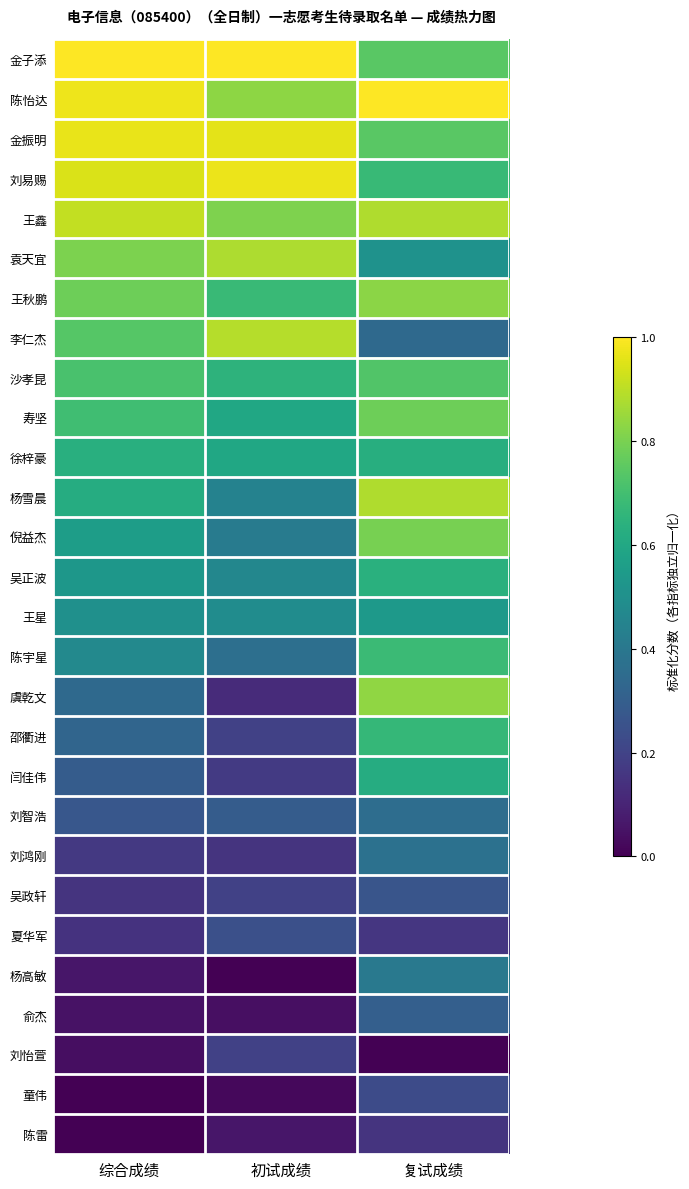

How many series are shown in this chart?

28